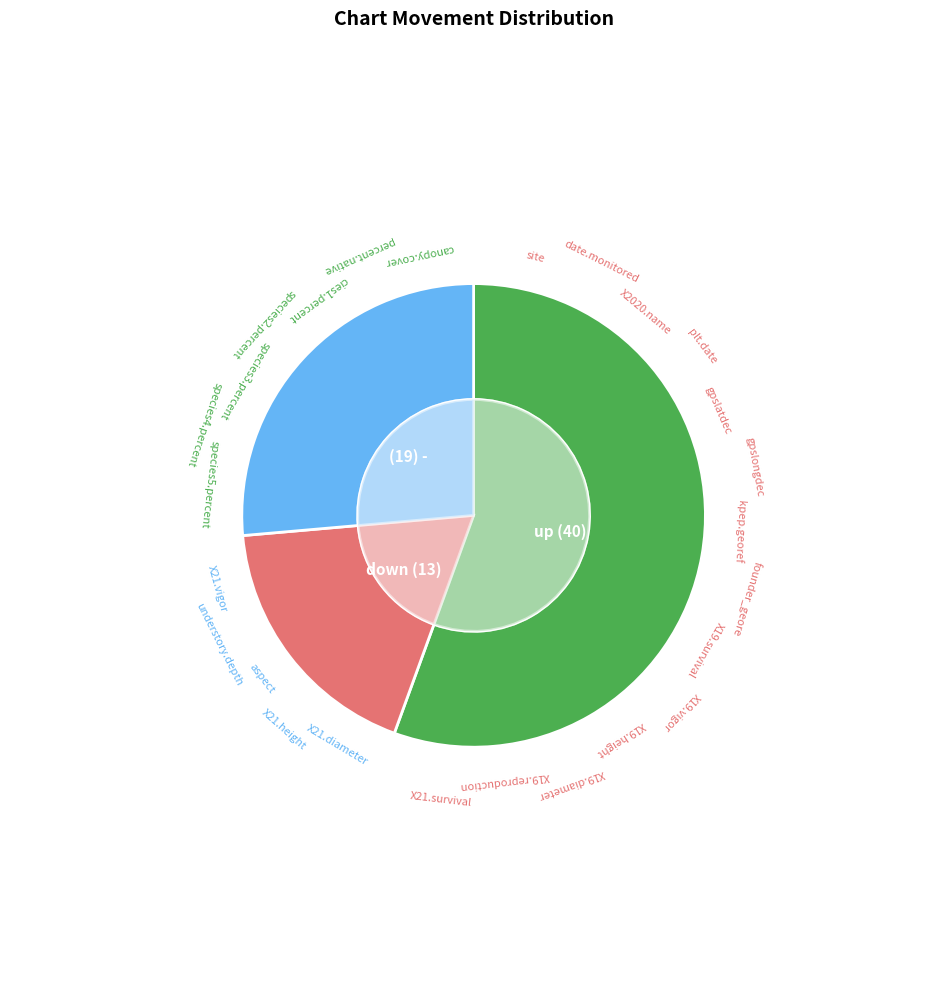

Rank the categories by value from lowest to highest.

down, -, up